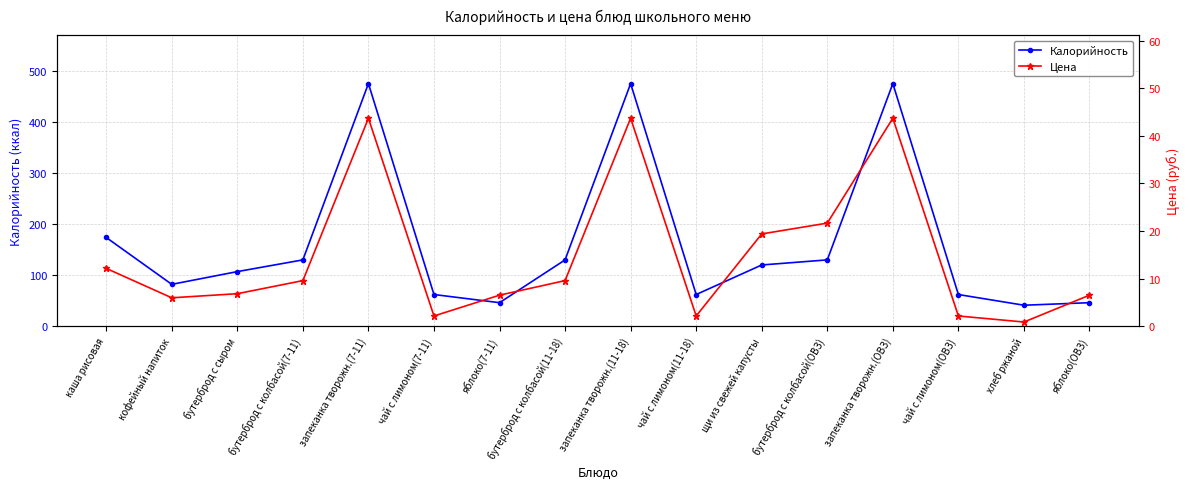

Does the chart have visible grid lines?

Yes